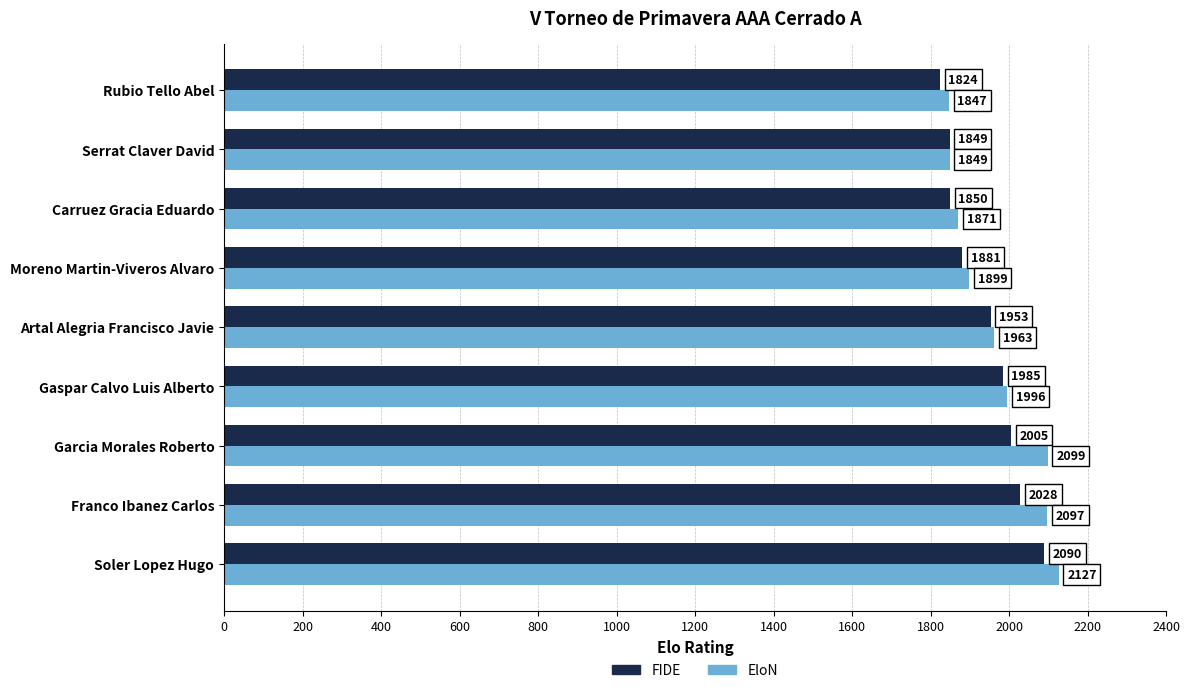

Which series has the widest spread of values?

EloN